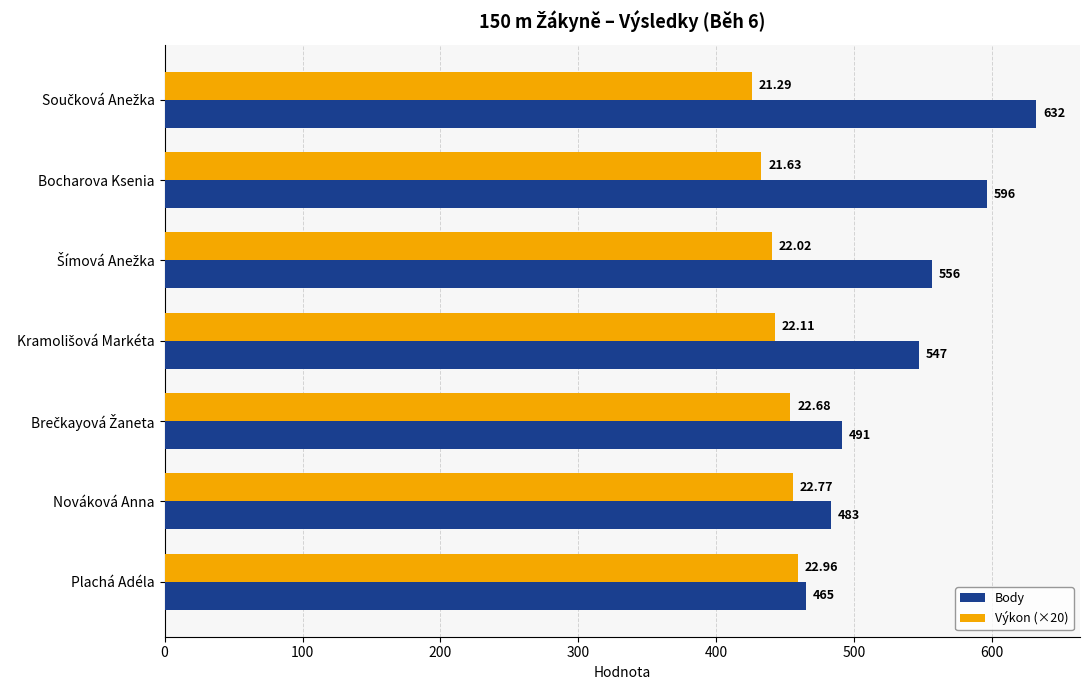

List the series in order of their peak value, highest first.

Body, Výkon (×20)